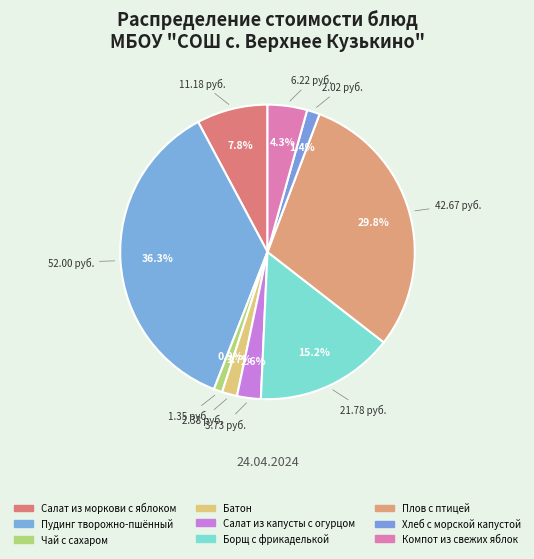

Which has a higher value, Плов с птицей or Батон?

Плов с птицей